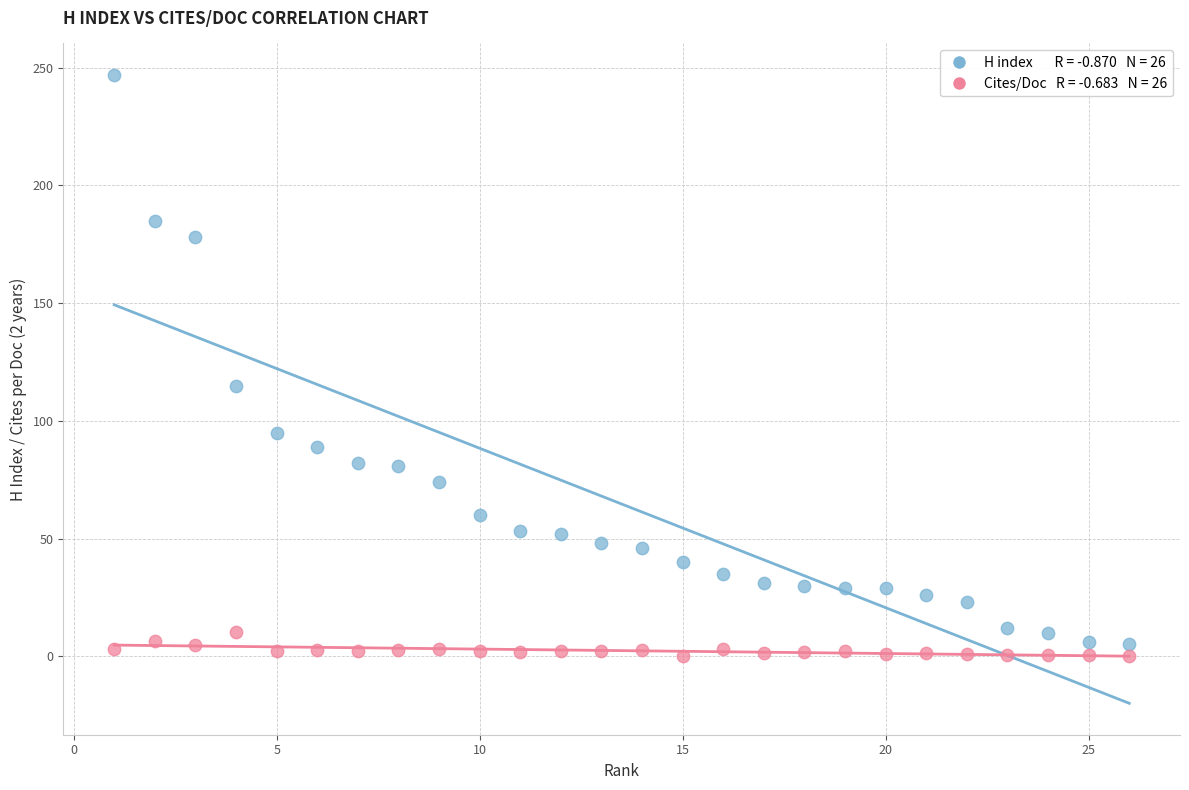

Across all series, what Y value is closest to 123?

115.0